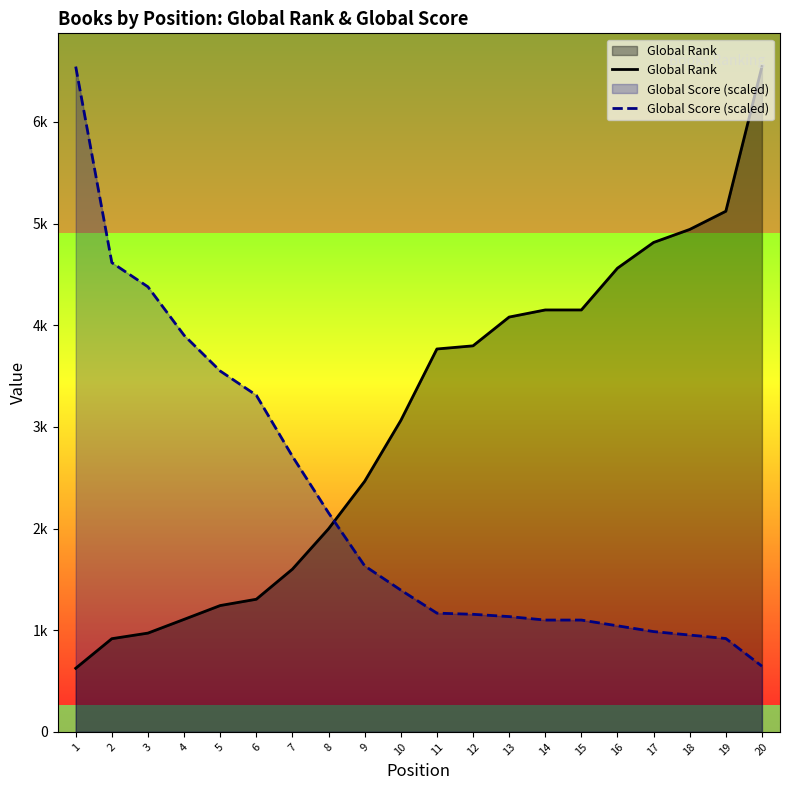

True or false: Global Score (scaled) has more than 1 points higher than both neighbors.

False